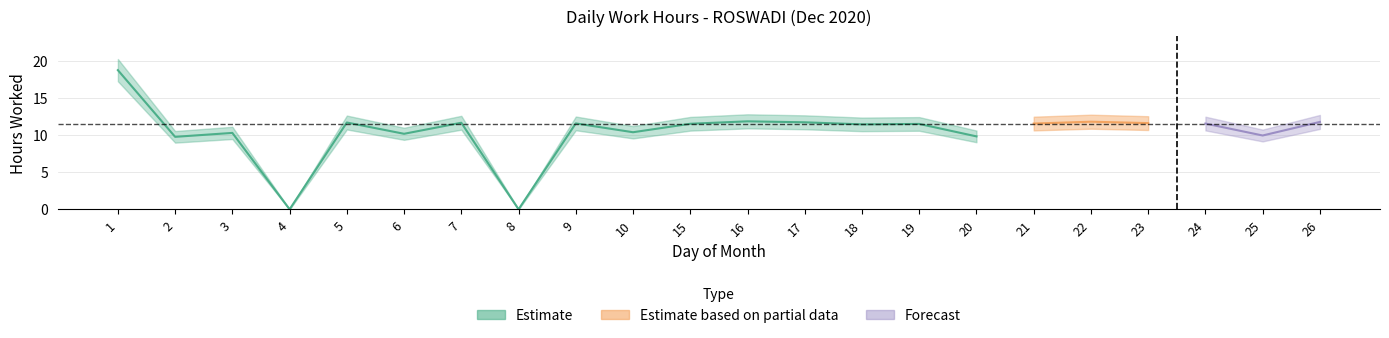

What is the value of the 6th point from the left?

10.2